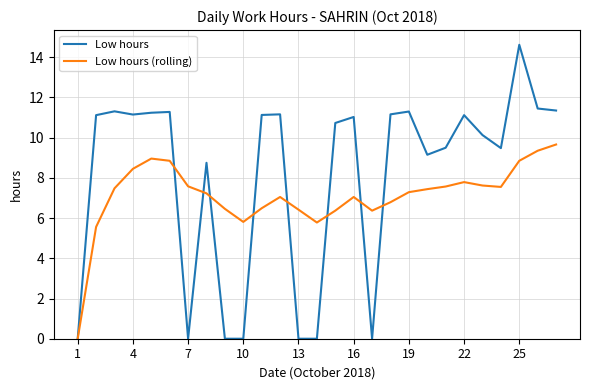

List the series in order of their overall mean, highest first.

Low hours, Low hours (rolling)